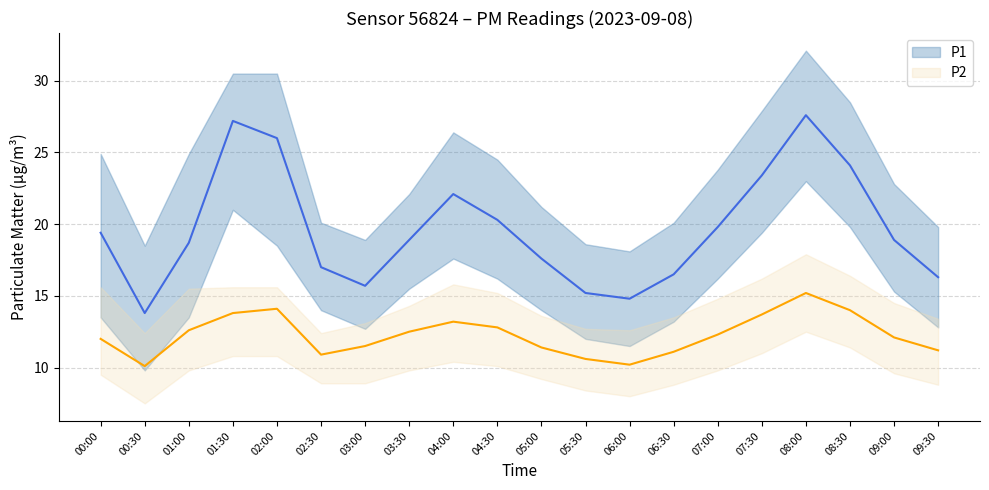

What is the label of the 9th point from the left?

04:00